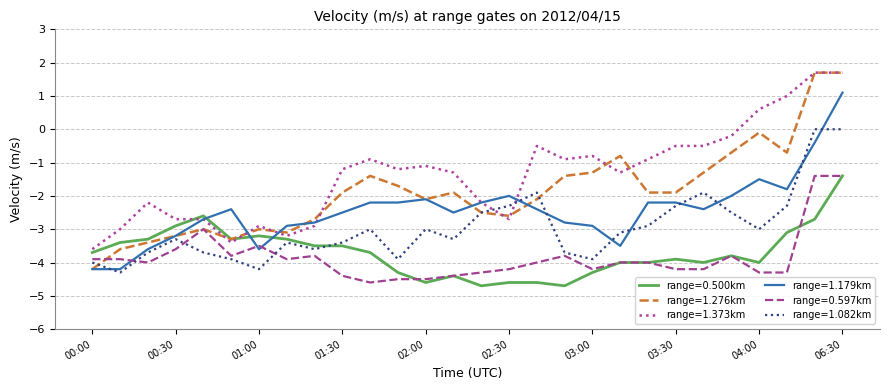

Which series has the largest total across all categories?

range=1.373km